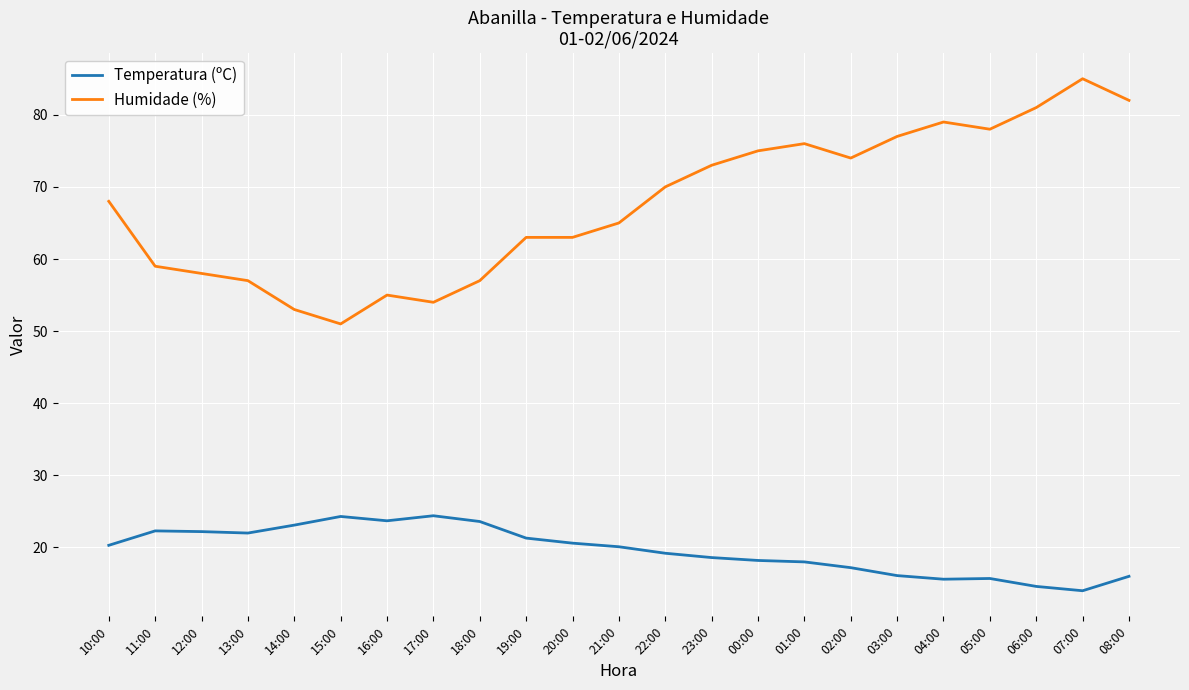

Rank the series by their maximum value, from highest to lowest.

Humidade (%), Temperatura (ºC)